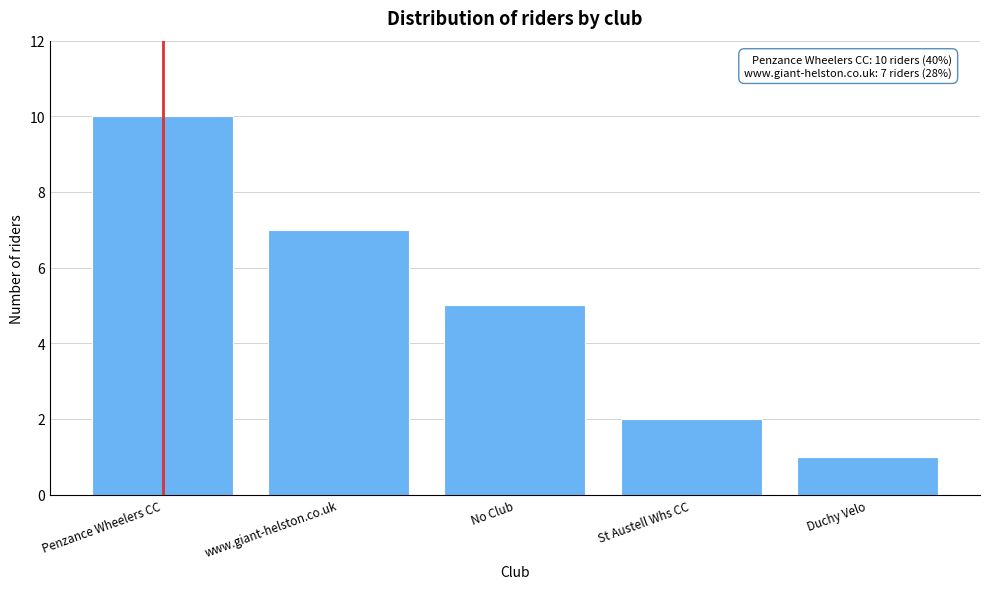

Reading left to right, transcribe all the data shown in this chart.

Penzance Wheelers CC=10	www.giant-helston.co.uk=7	No Club=5	St Austell Whs CC=2	Duchy Velo=1